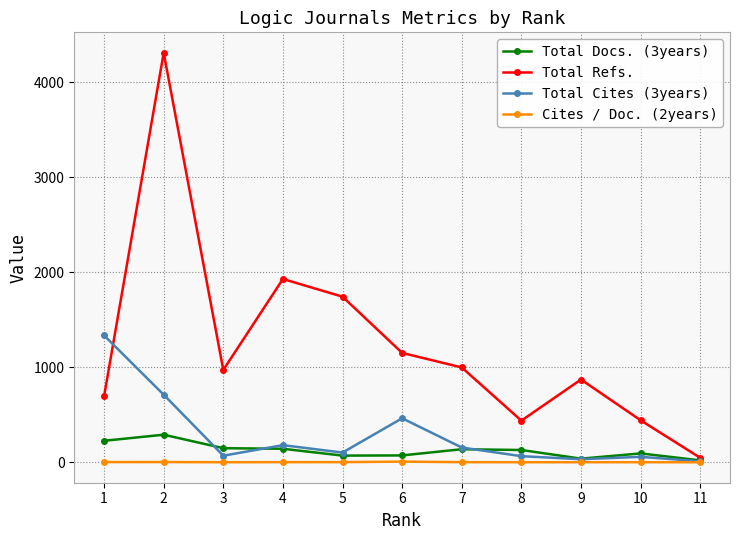

What is the difference between the highest and lowest values at 11?

46.9